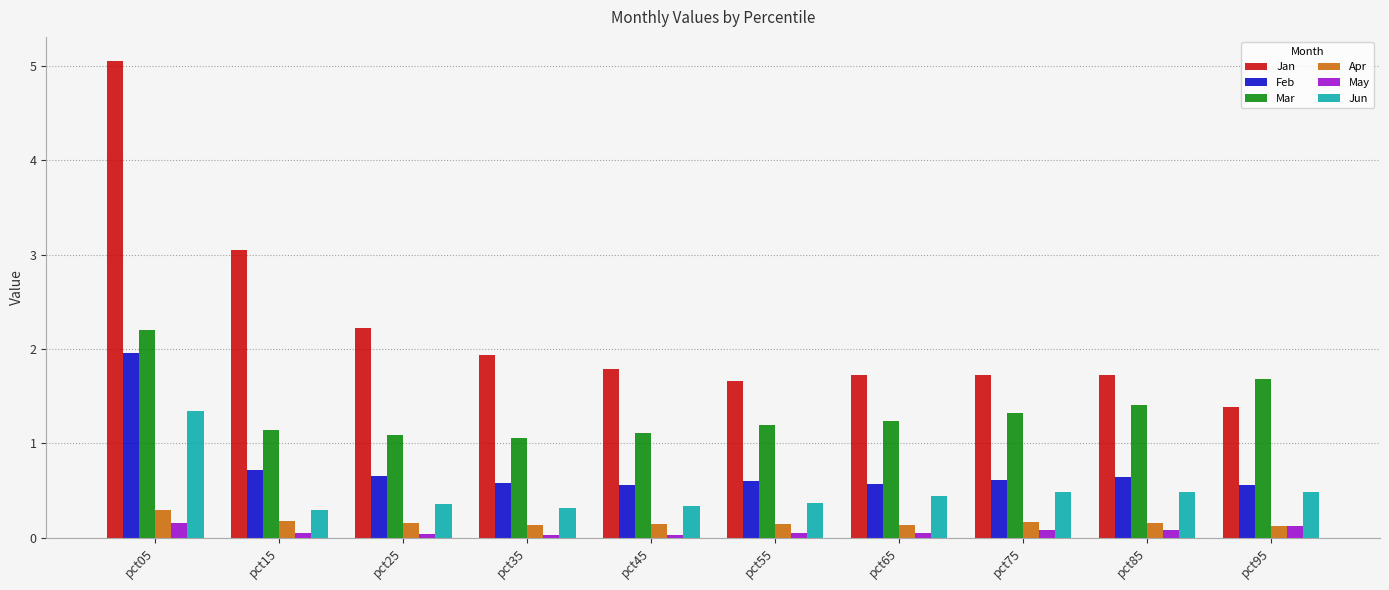

What is the spread (max minus min) of values at pct15?

3.0